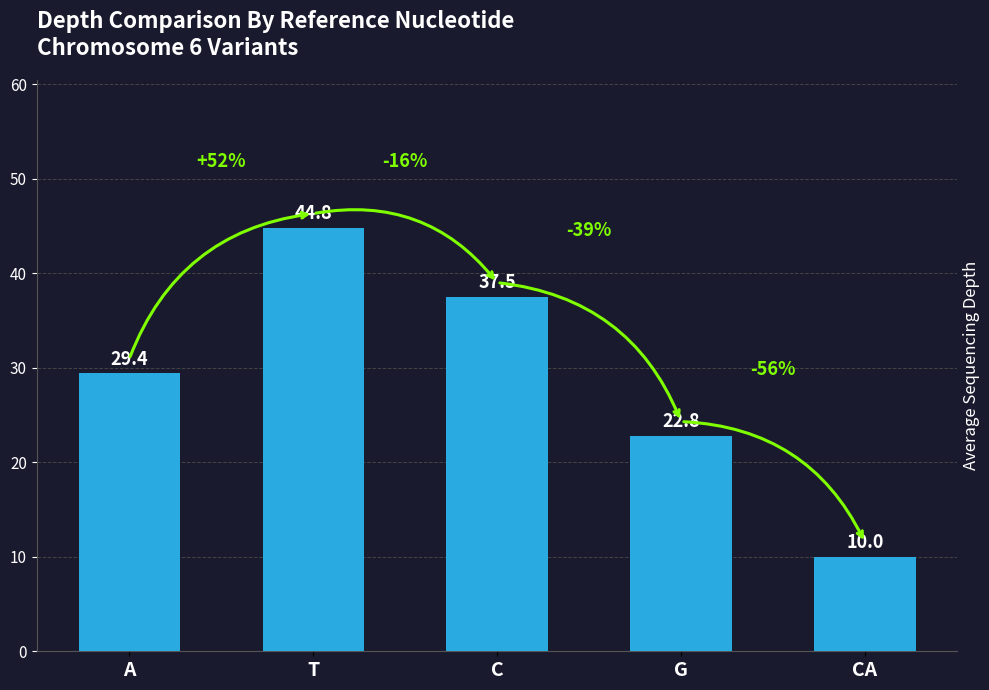

What is the difference between the values at T and A?

15.4